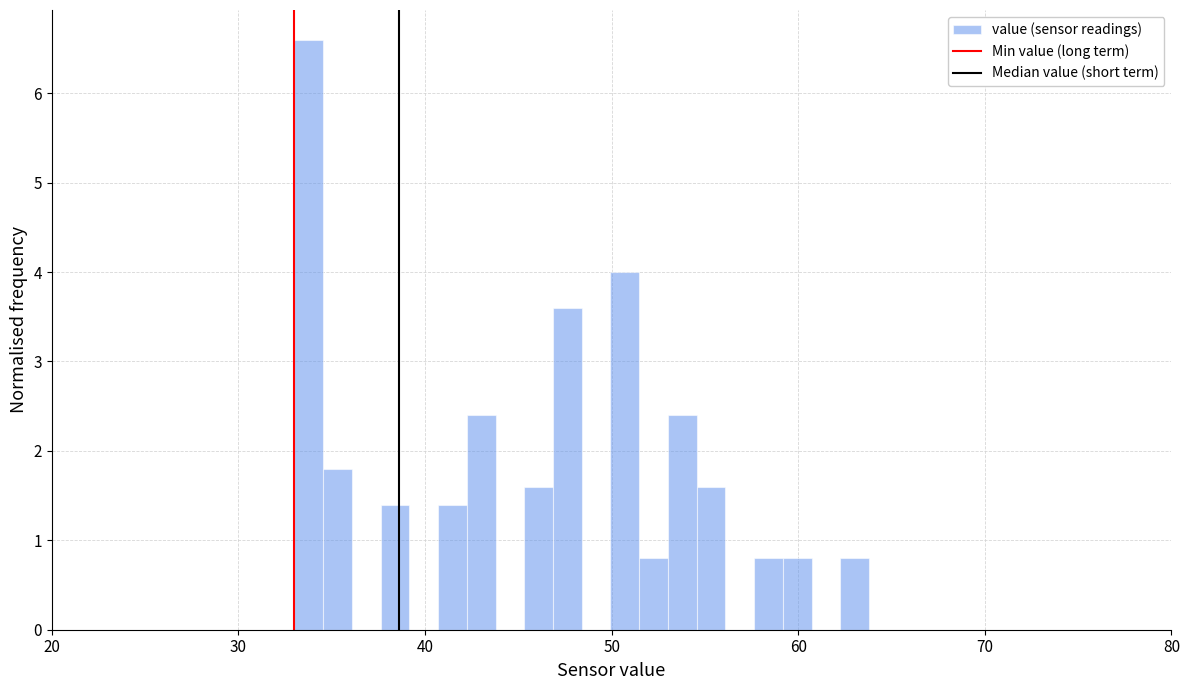

Around what value on the x-axis is the tallest bar? Give the approximate position of its centre, as read against the axis.

34